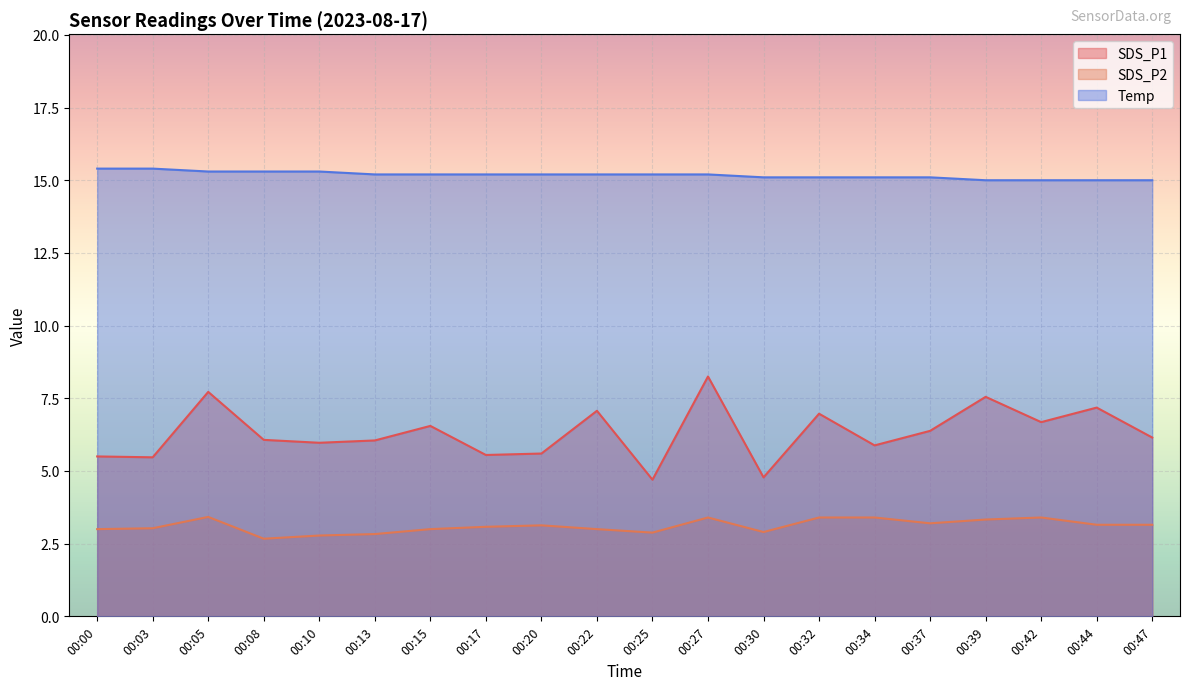

True or false: SDS_P1 has more than 2 interior local peaks.

True